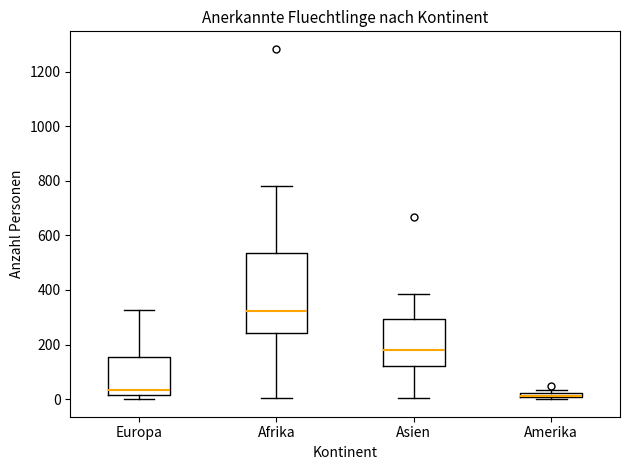

Where does the median line of the box for Asien sit on the y-axis? The values are not printed on the chart, so give them approximately, as read against the axis.

180